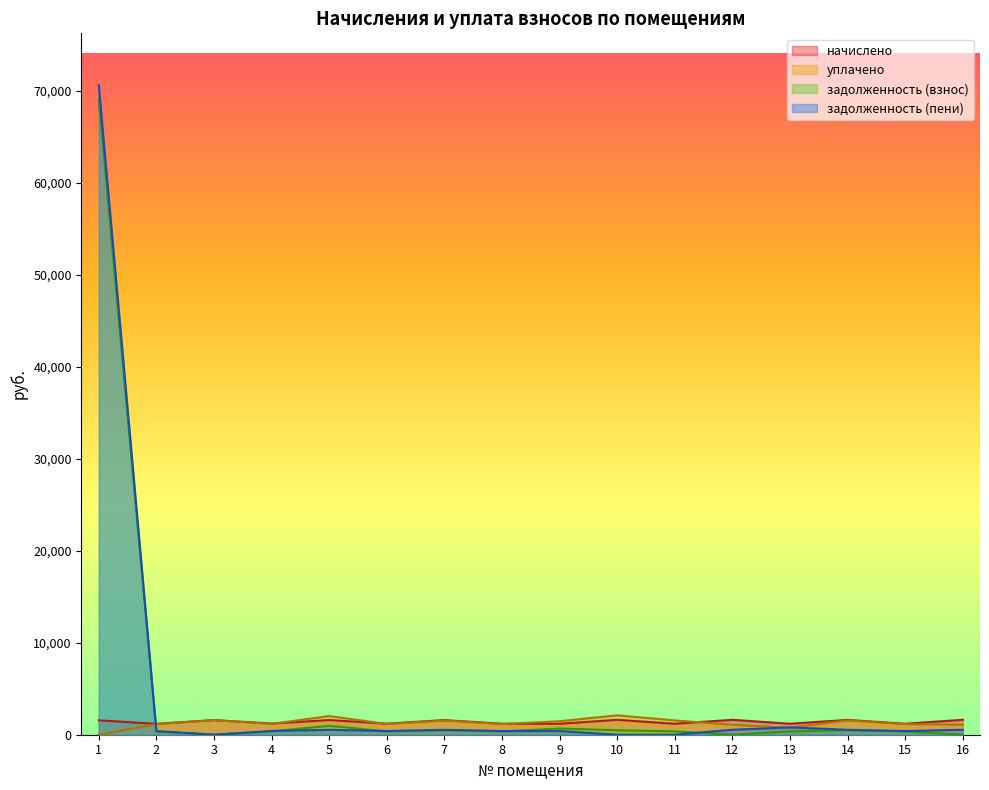

What is the sum of the задолженность (взнос) values at 8 and 6?

723.3